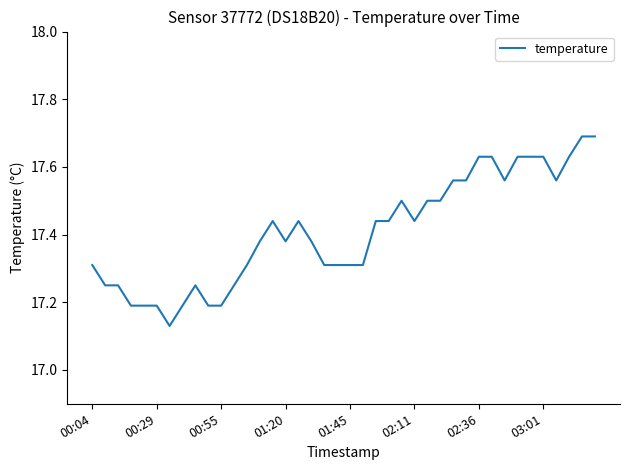

What is the difference between the maximum and minimum values?

0.6